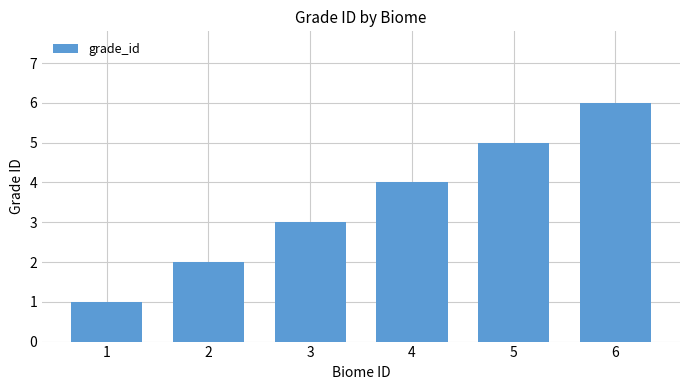

List the labels in order of value, smallest first.

1, 2, 3, 4, 5, 6